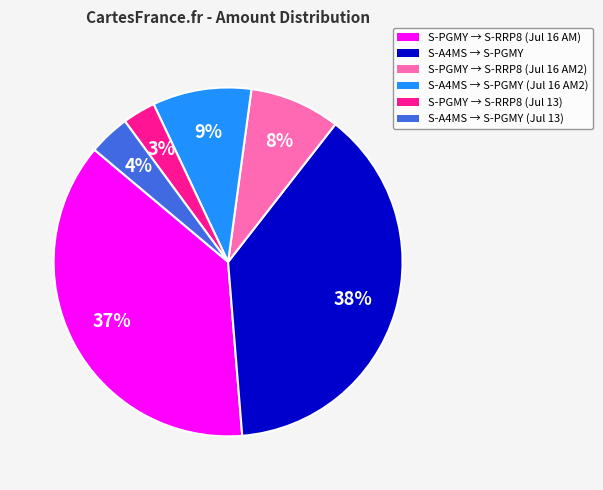

To the nearest percent, what is the average slice percentage?

17%